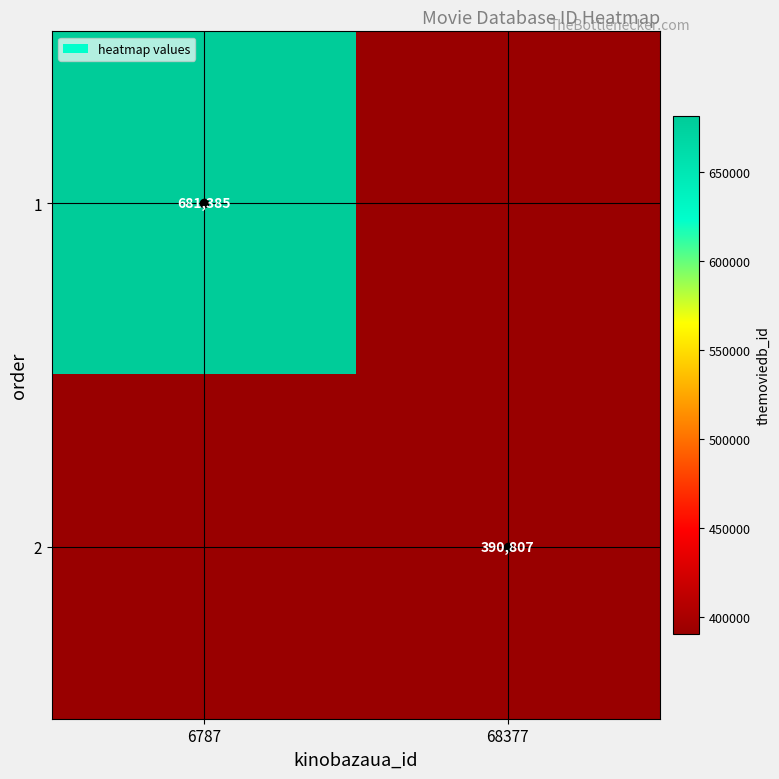

Is the value of 2 at 68377 greater than the value of 1 at 6787?

No